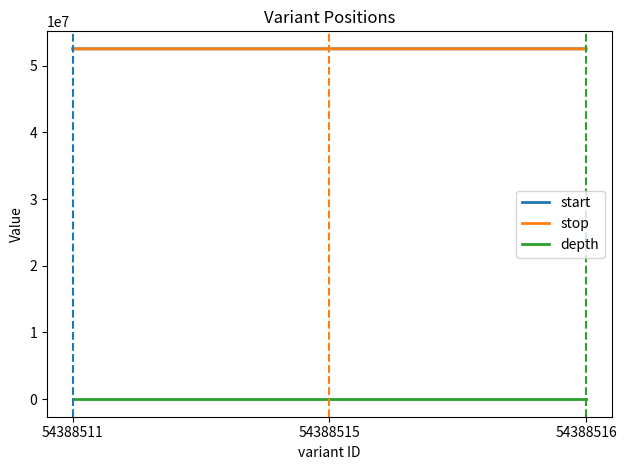

How many depth values are between 27 and 40?

3